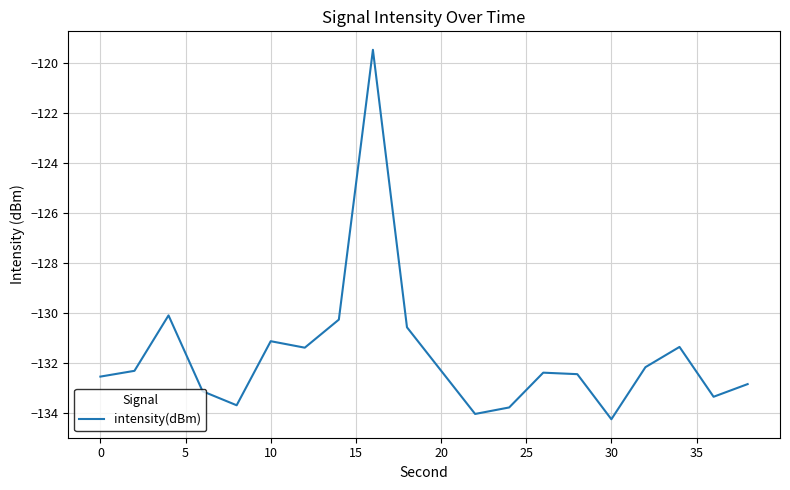

What is the difference between the maximum and minimum values?

14.8